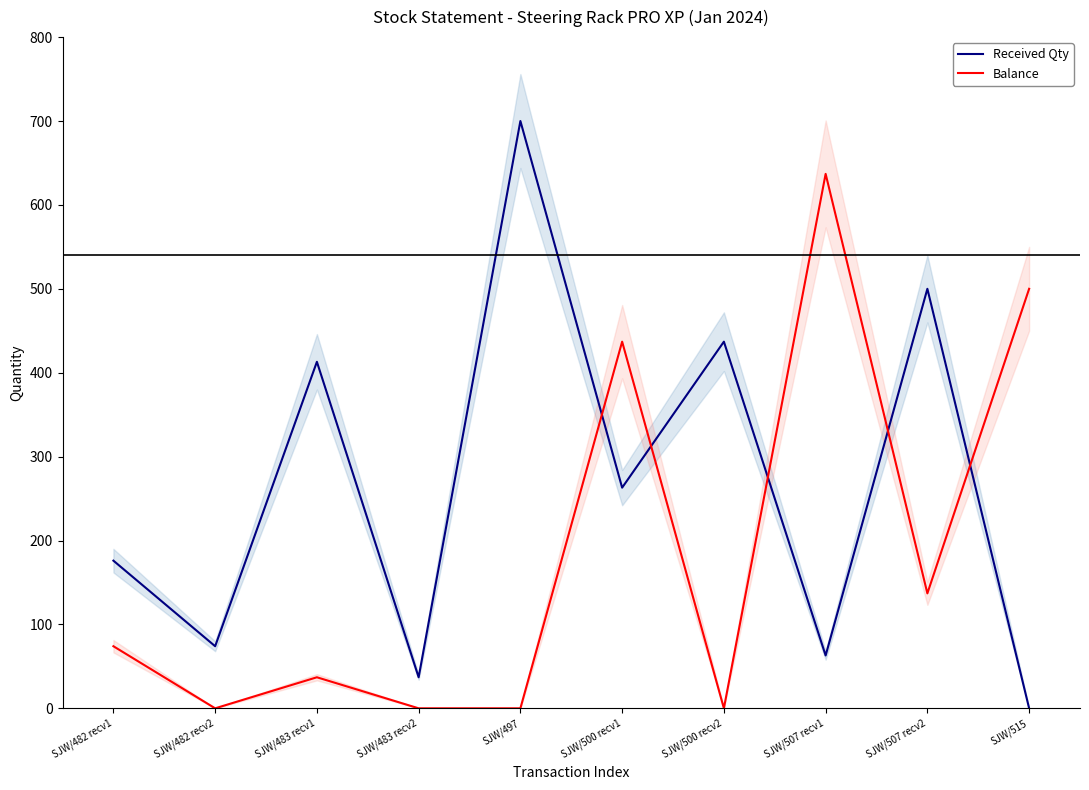

At SJW/507 recv1, list the series in order from smallest to largest.

Received Qty, Balance